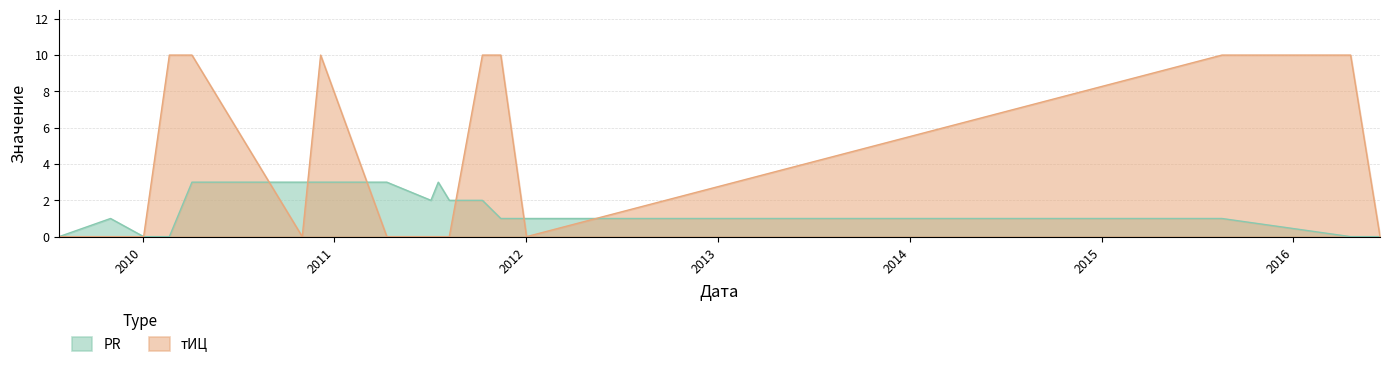

Between 2010-04-05 and 2011-07-04, which series saw the biggest shift?

тИЦ